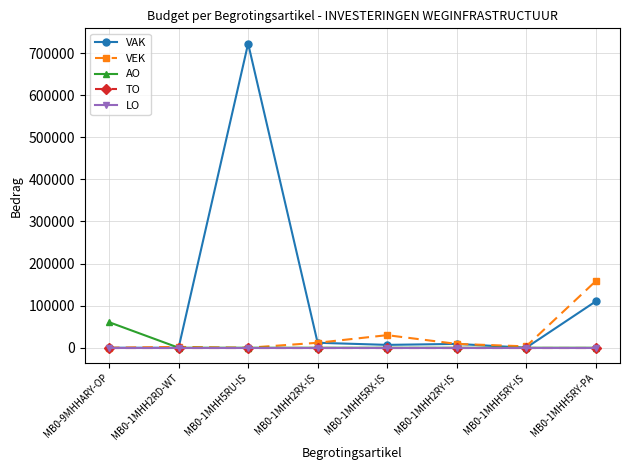

True or false: VAK and LO cross at least once.

False